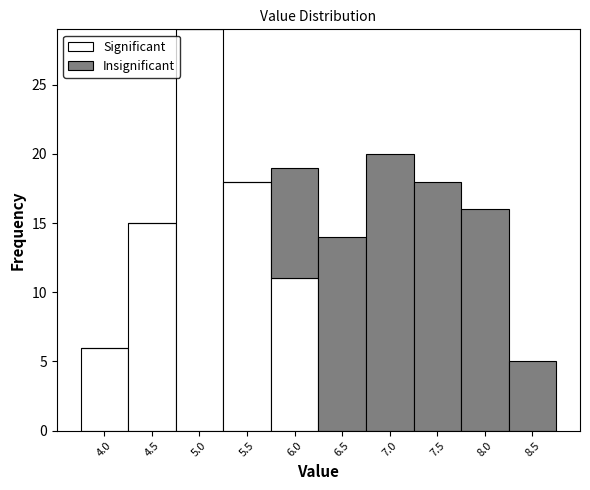

Reading left to right, transcribe the values for Significant.

4.0=6	4.5=15	5.0=29	5.5=18	6.0=11	6.5=0	7.0=0	7.5=0	8.0=0	8.5=0